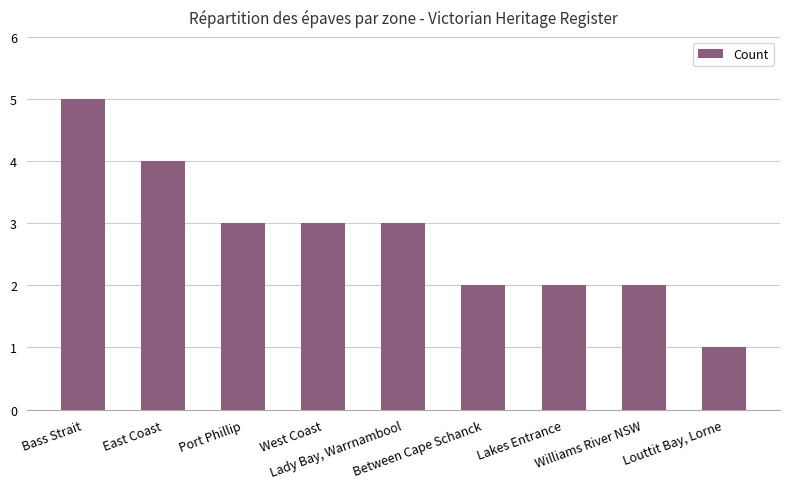

What is the value of the 8th bar from the left?

2